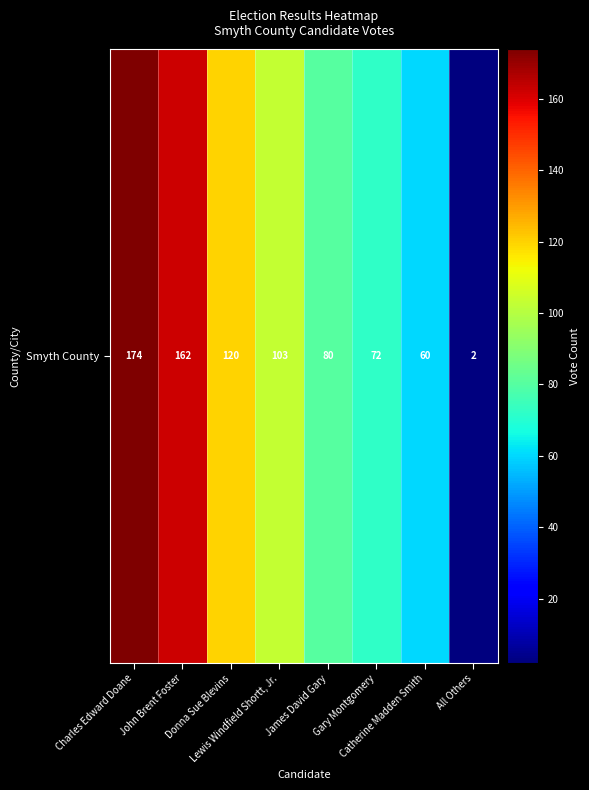

What is the sum of the values at Catherine Madden Smith and Gary Montgomery?

132